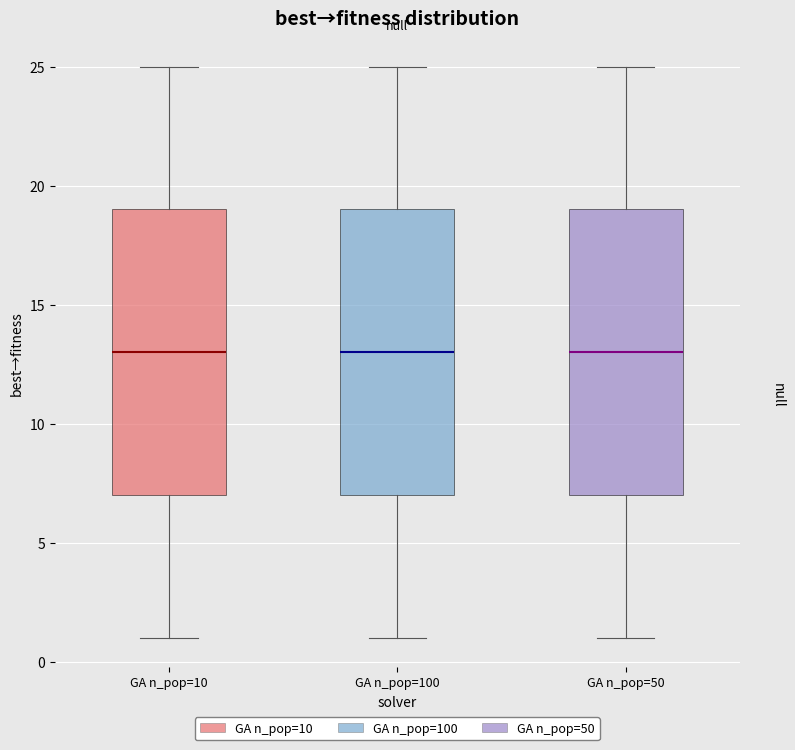

Where is the upper edge of the box for GA n_pop=50 on the y-axis? The values are not printed on the chart, so give them approximately, as read against the axis.

19